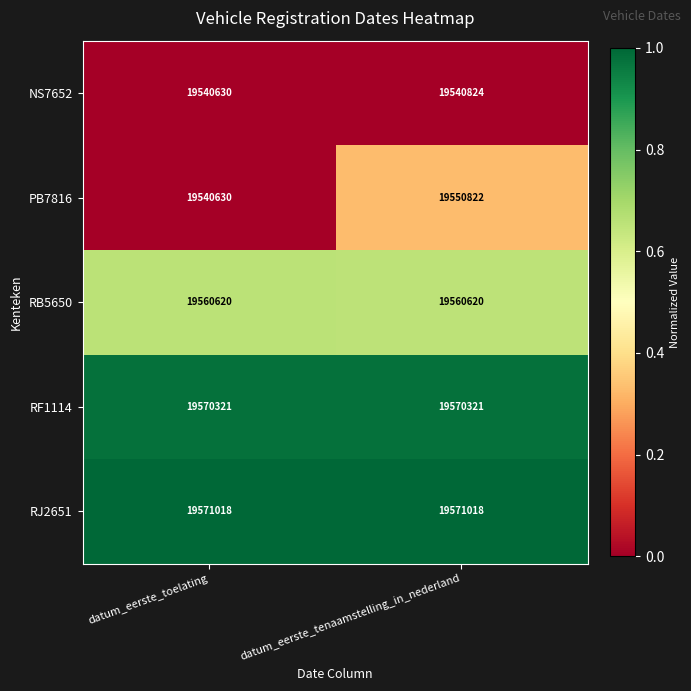

What is the difference between the highest and lowest values at datum_eerste_tenaamstelling_in_nederland?

30194